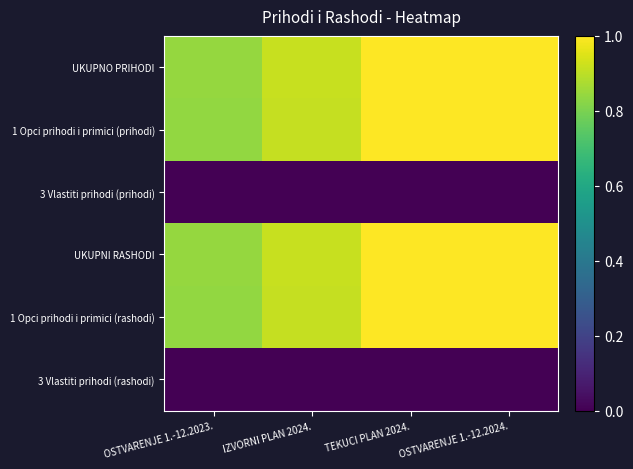

Which label corresponds to the smallest value in the chart?

OSTVARENJE 1.-12.2024.